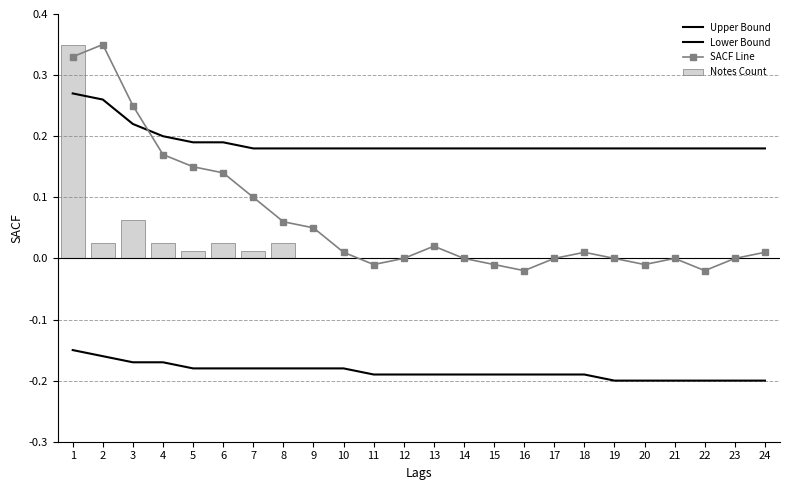

List the series in order of their peak value, highest first.

SACF Line, Notes Count, Upper Bound, Lower Bound